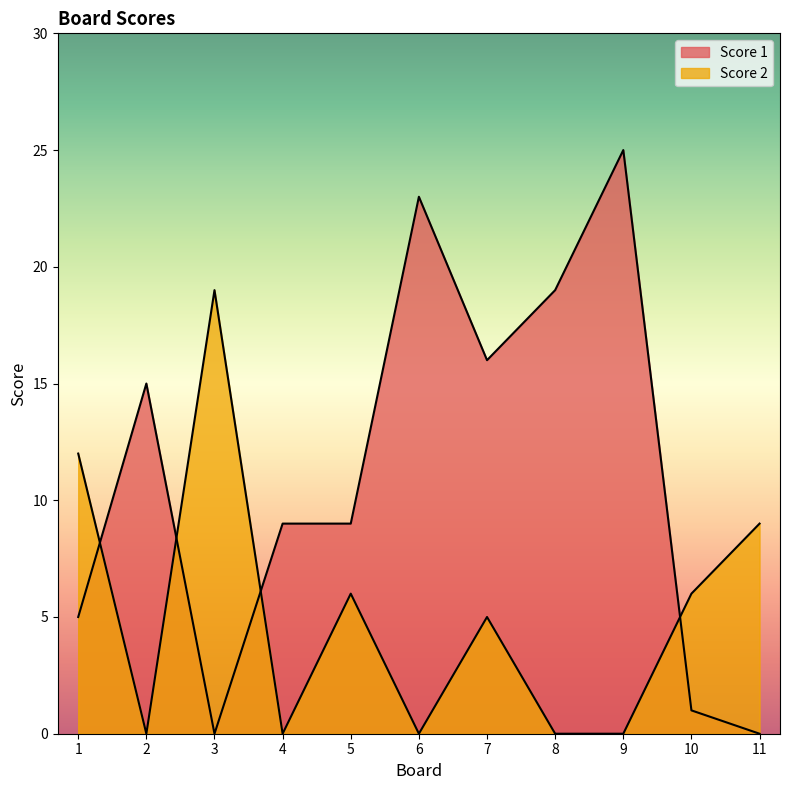

Which label corresponds to the largest value in the chart?

9